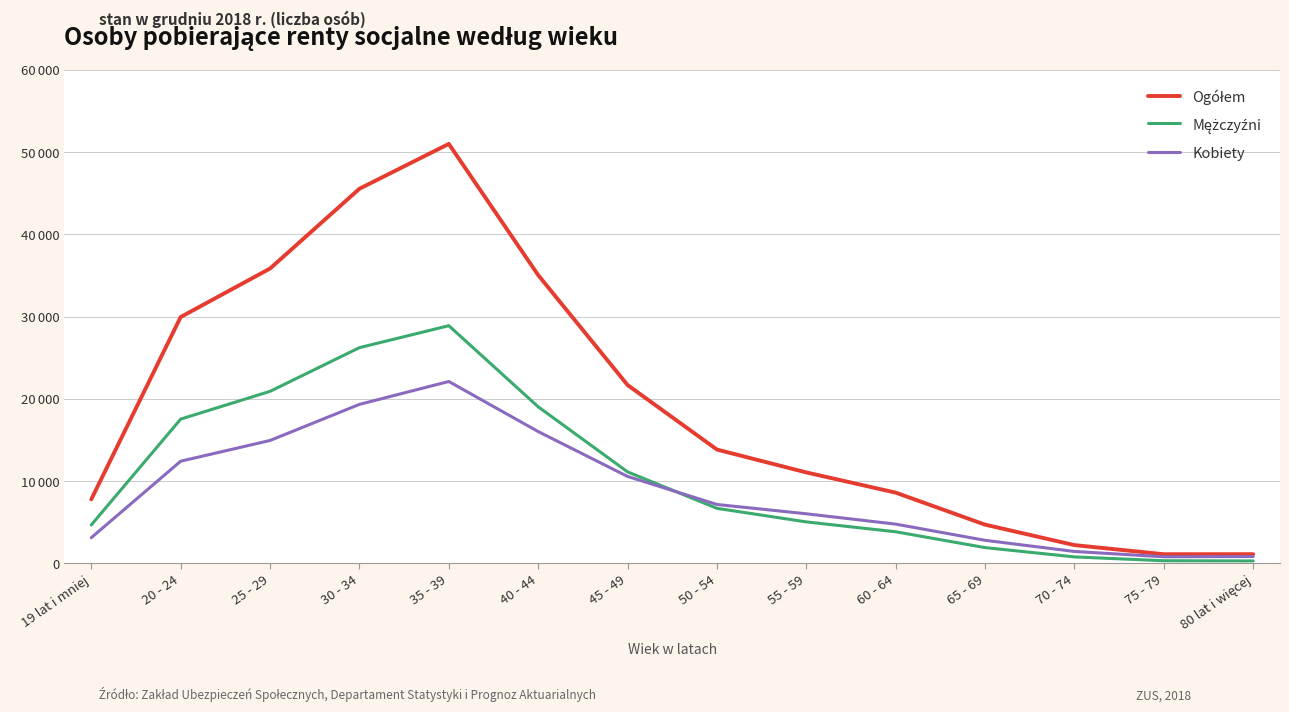

List the series in order of their overall mean, highest first.

Ogółem, Mężczyźni, Kobiety